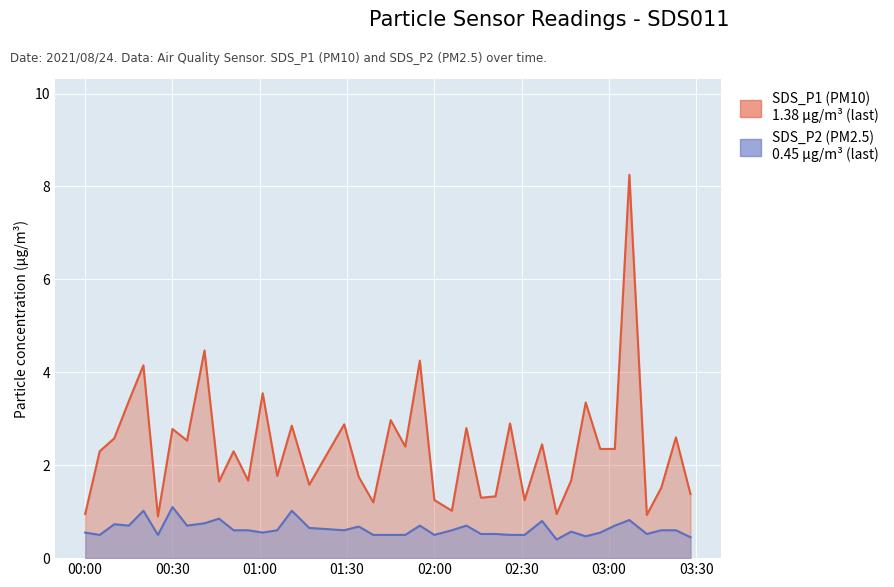

What is the sum of all SDS_P2 values?

25.2